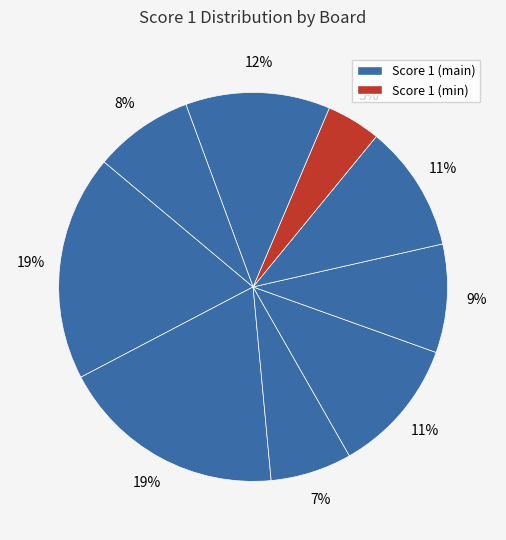

Count the number of slices in the pie.

9